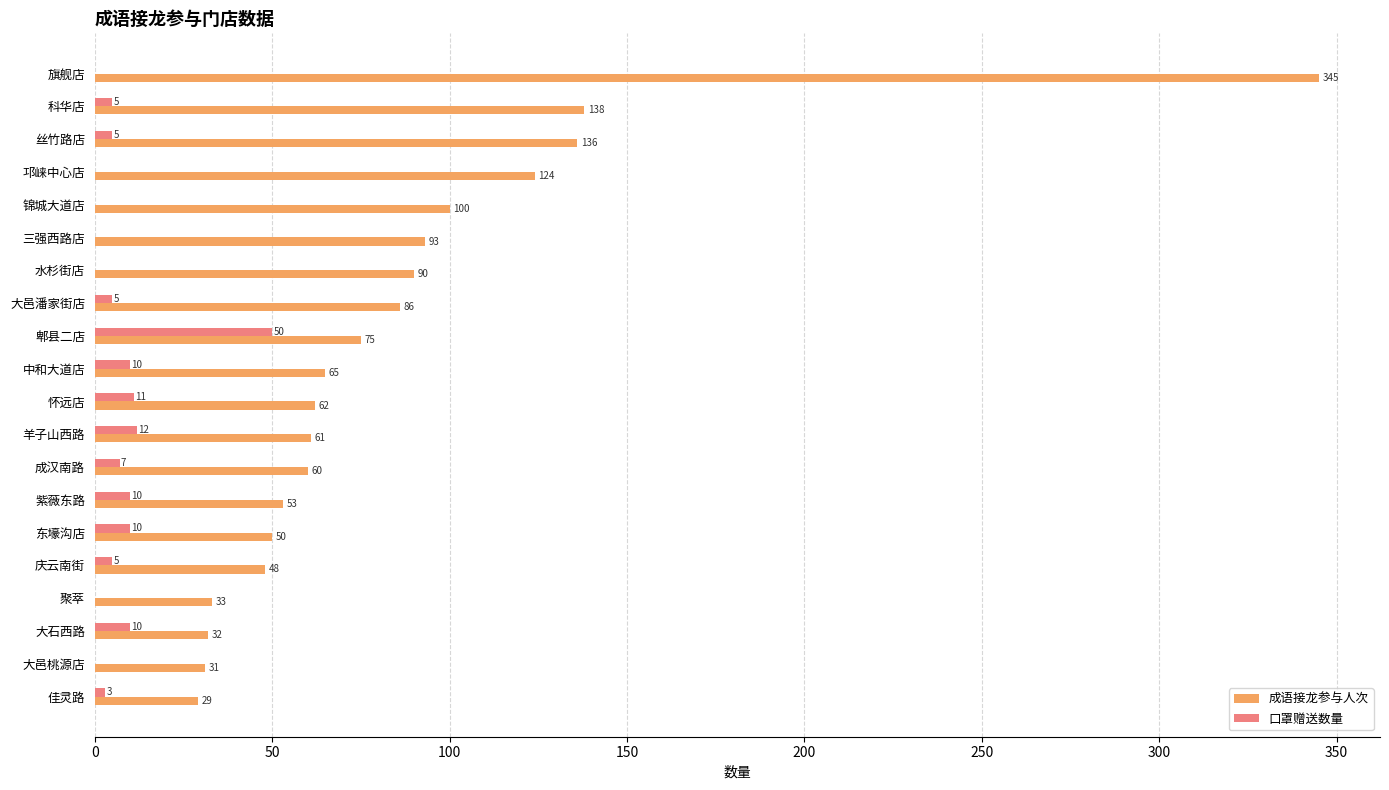

True or false: 口罩赠送数量 has a value of -16 at 大邑桃源店.

False